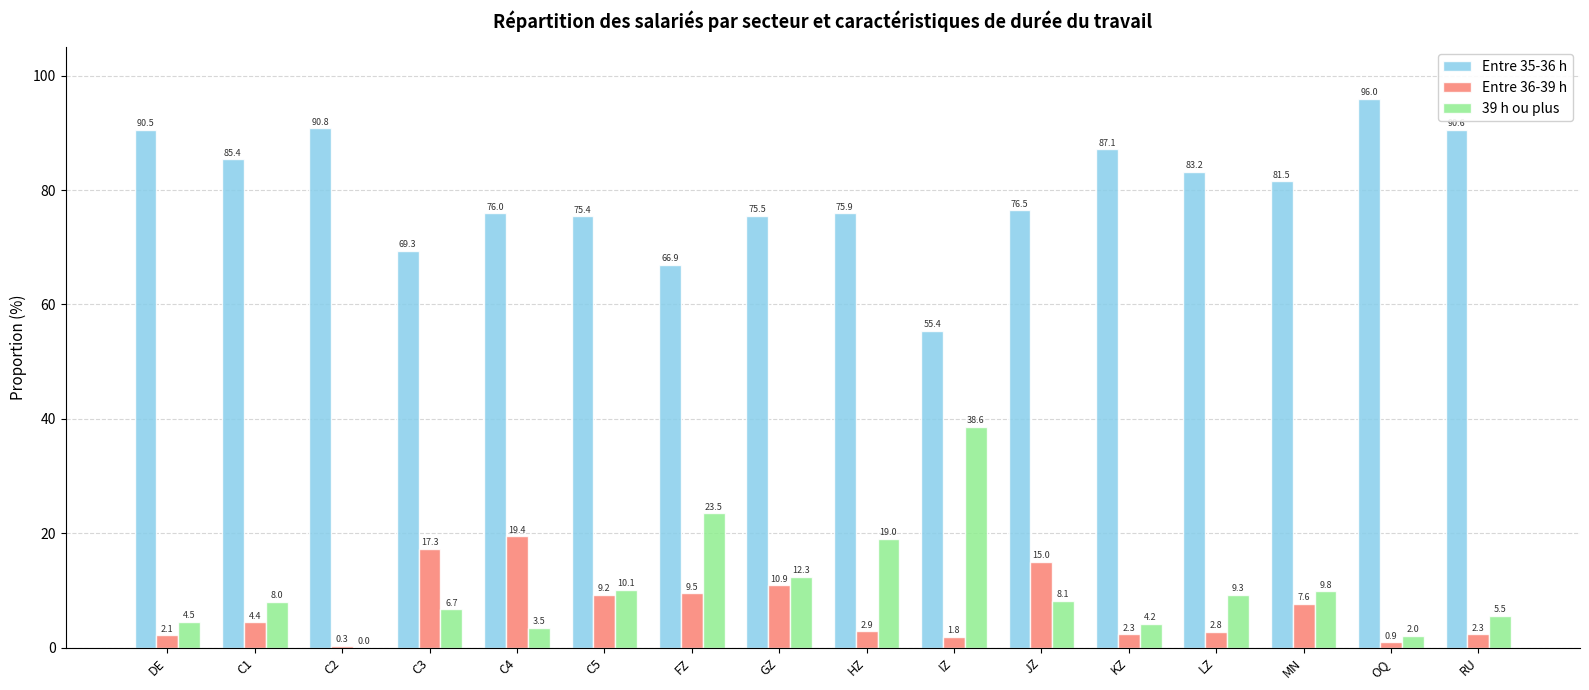

Which category has the highest value in the 39 h ou plus series?

IZ